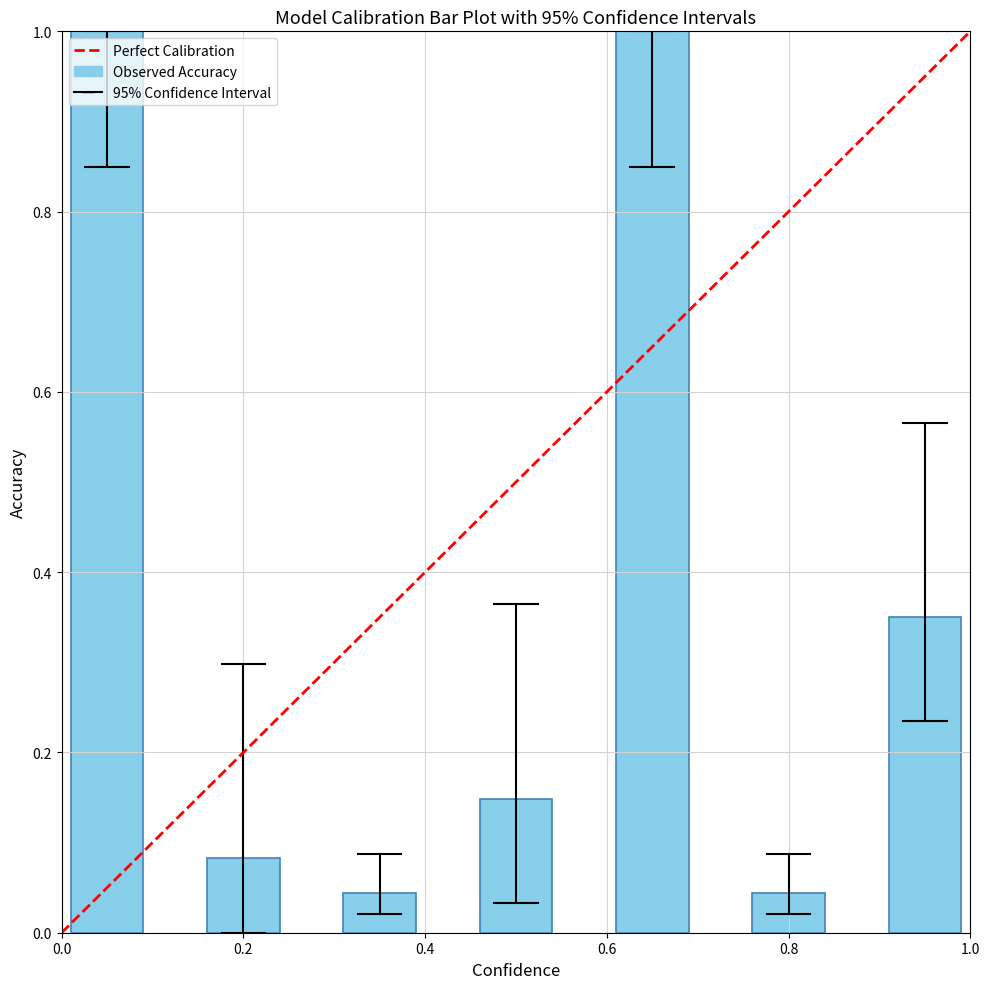

What is the difference between the second highest and second lowest values?

1.0